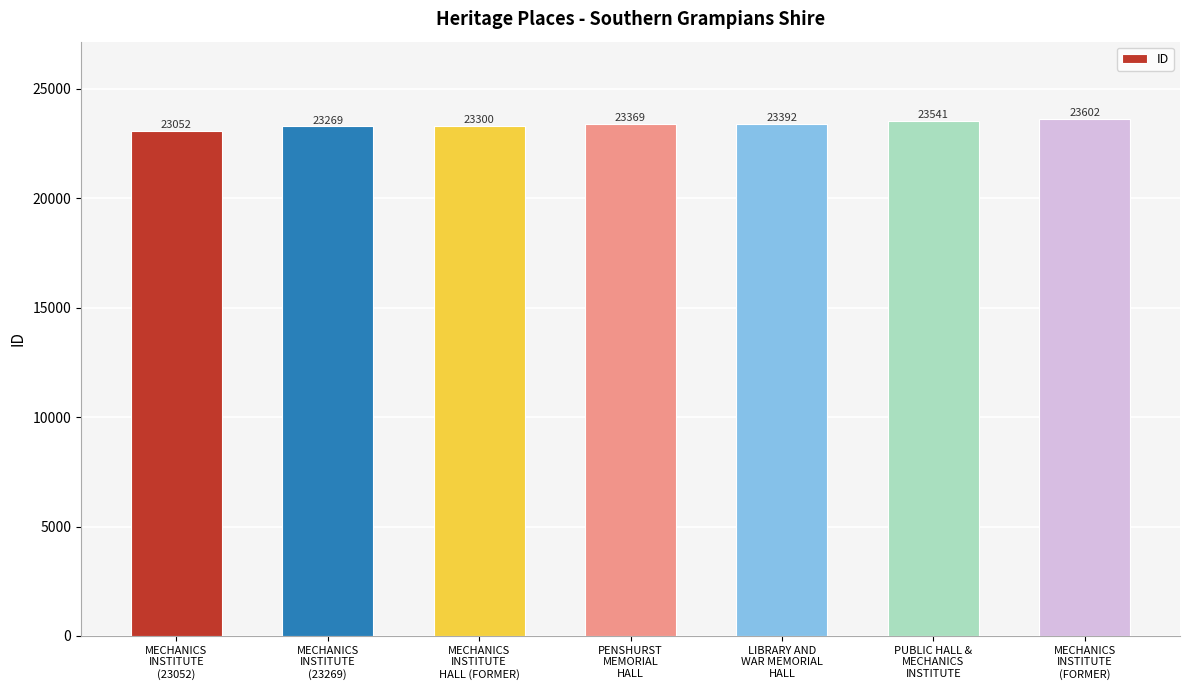

Reading right to left, extract all data points from this chart.

MECHANICS
INSTITUTE
(FORMER)=23602	PUBLIC HALL &
MECHANICS
INSTITUTE=23541	LIBRARY AND
WAR MEMORIAL
HALL=23392	PENSHURST
MEMORIAL
HALL=23369	MECHANICS
INSTITUTE
HALL (FORMER)=23300	MECHANICS
INSTITUTE
(23269)=23269	MECHANICS
INSTITUTE
(23052)=23052